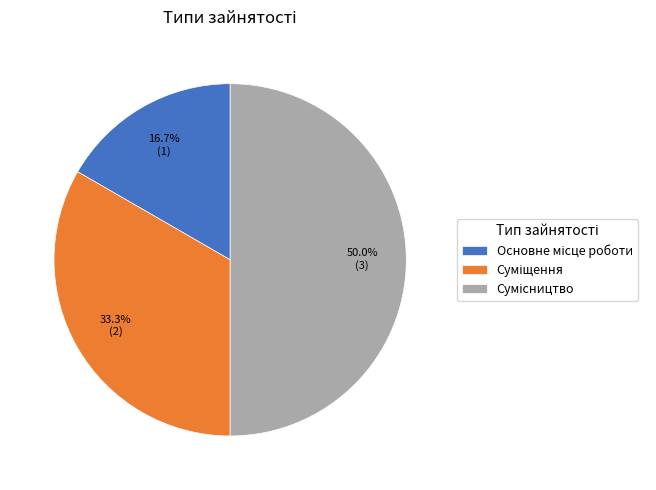

What is the change in value from Основне місце роботи to Сумісництво?

+2